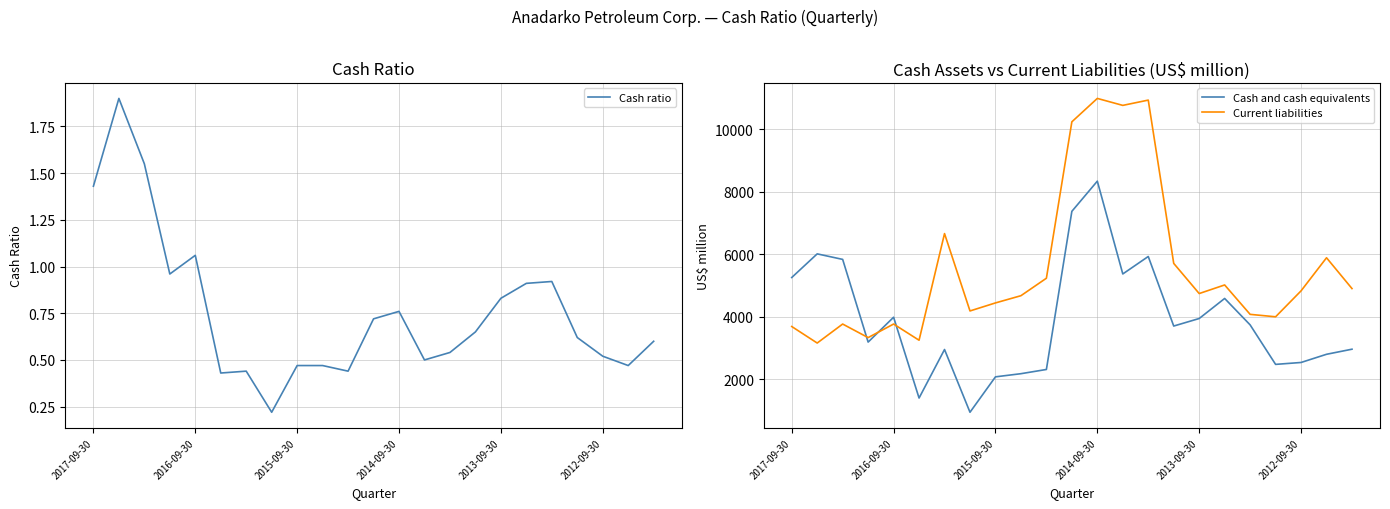

How many interior local peaks does the Current liabilities series have?

7